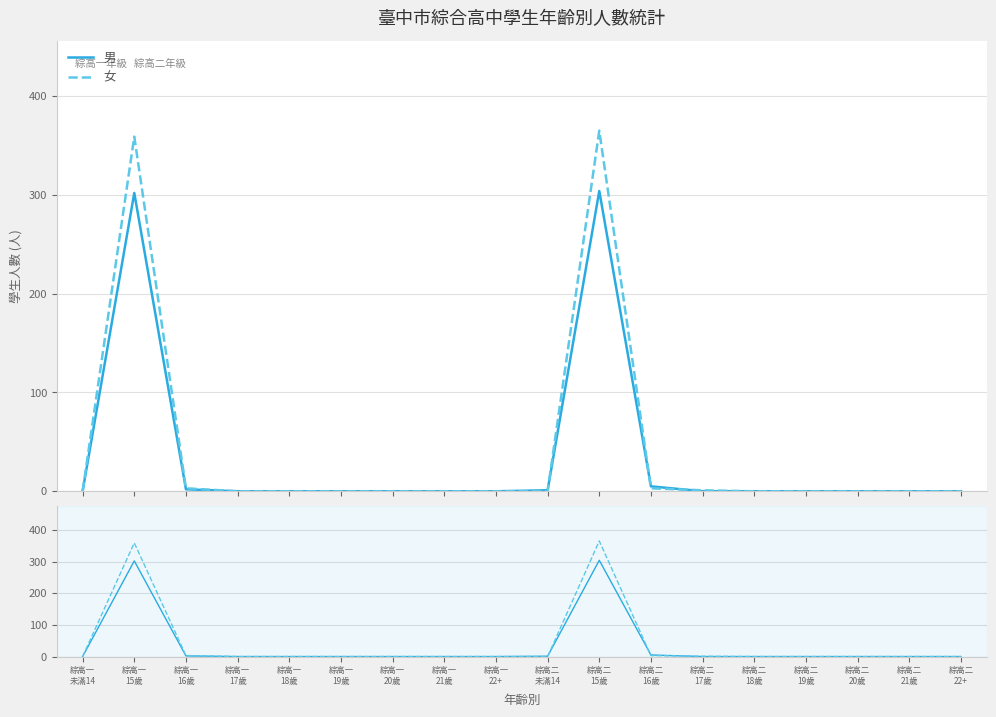

At which label is 女 closest to 182?

綜高一
15歲